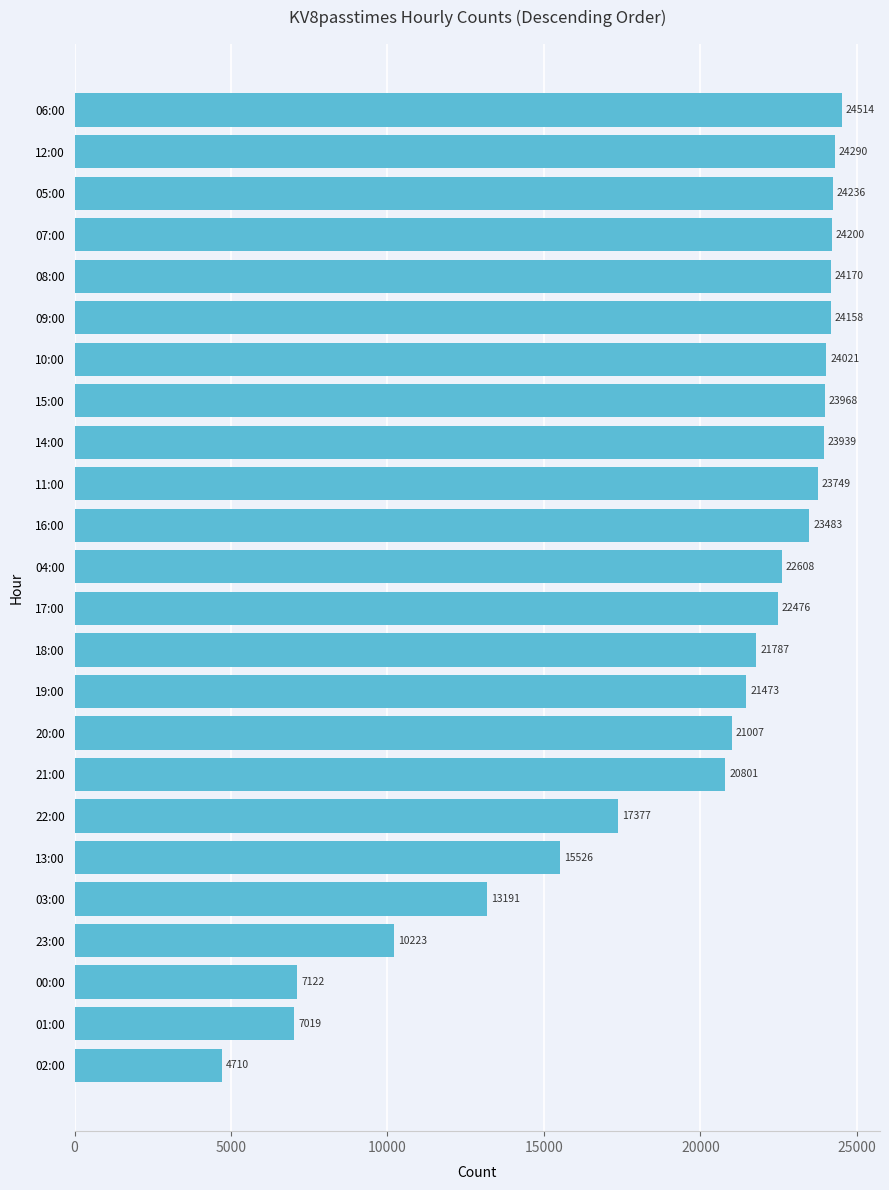

What is the label of the 24th bar from the bottom?

06:00